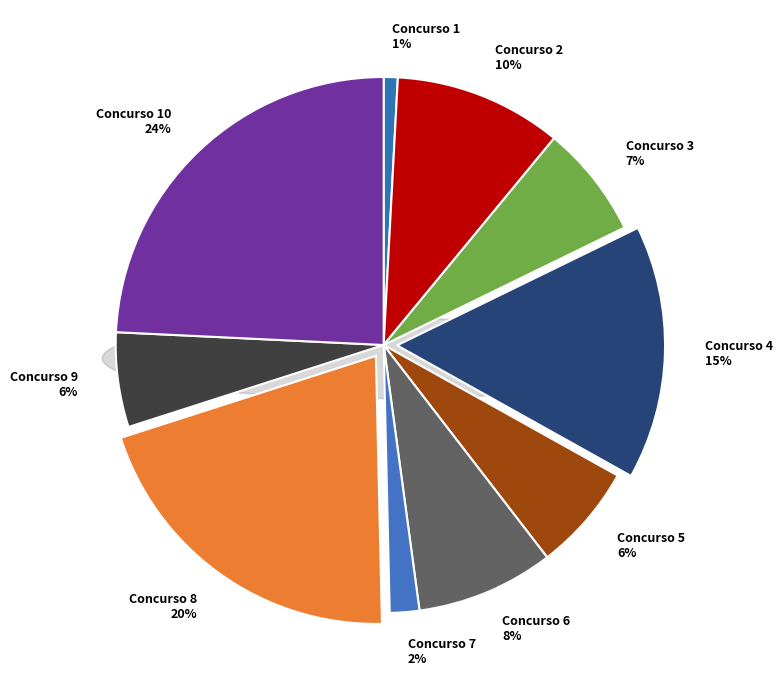

Count the number of slices in the pie.

10